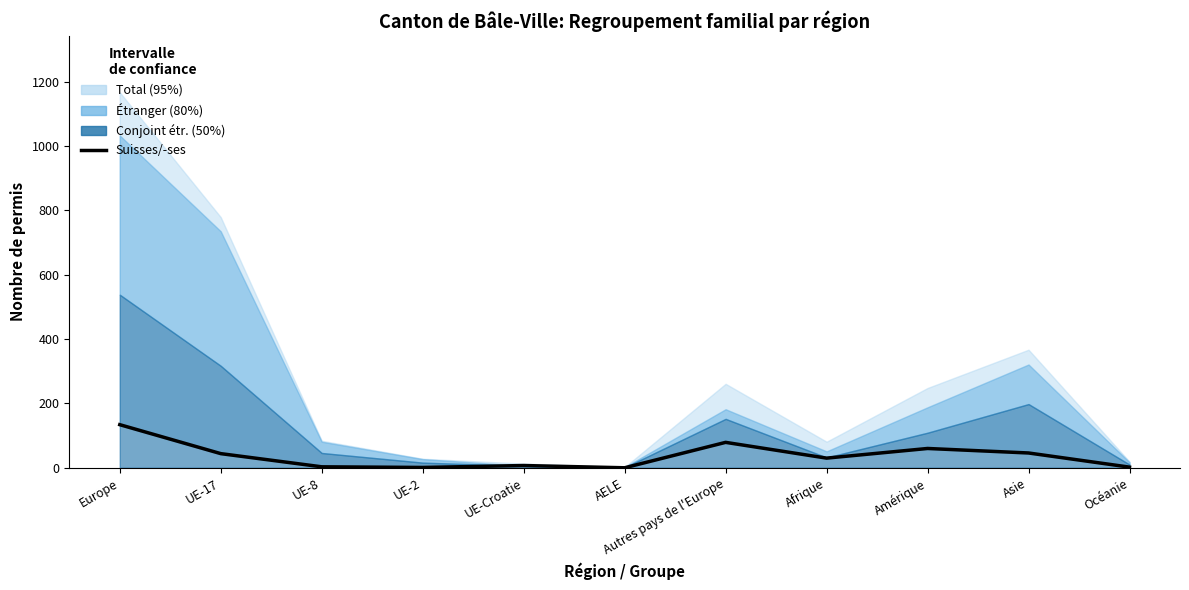

What is the label of the 11th point from the left?

Océanie